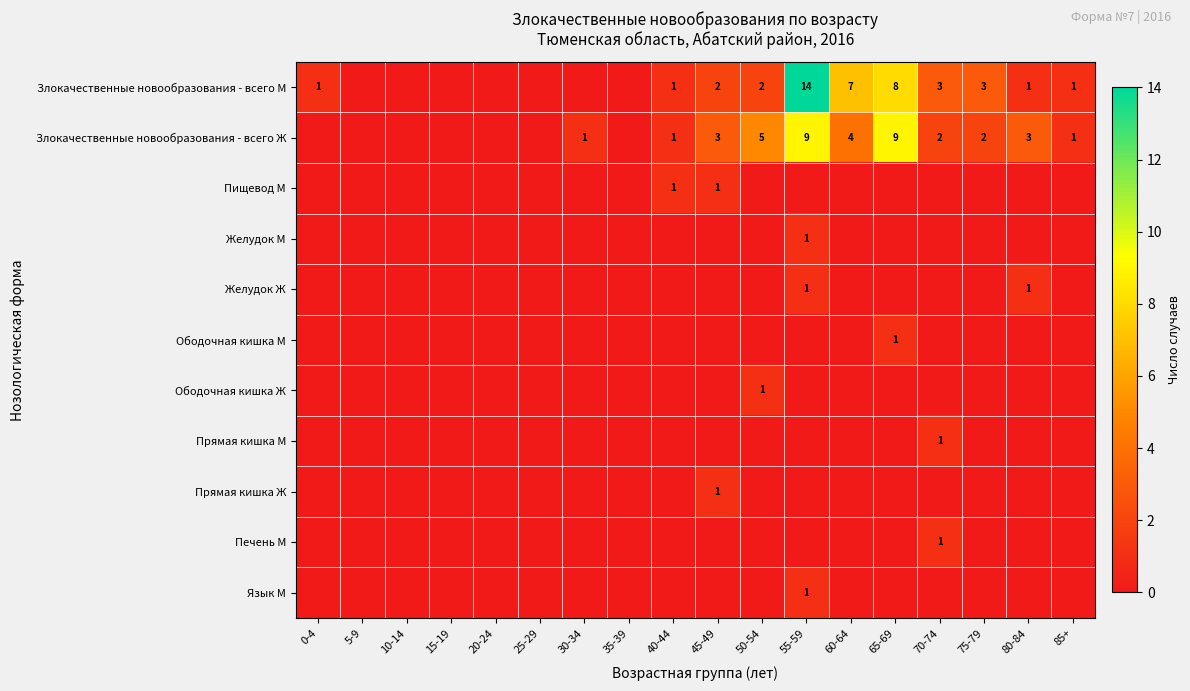

True or false: Злокачественные новообразования - всего Ж has a value of 2 at 30-34.

False